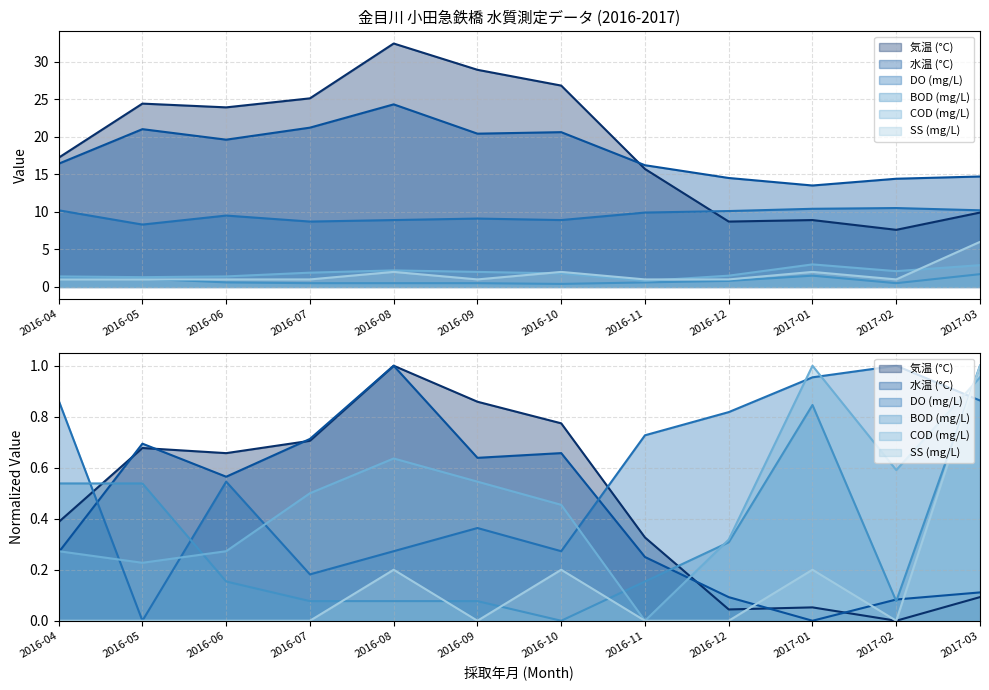

What is the value of the 気温 (°C) point at the 6th from the left?

28.9